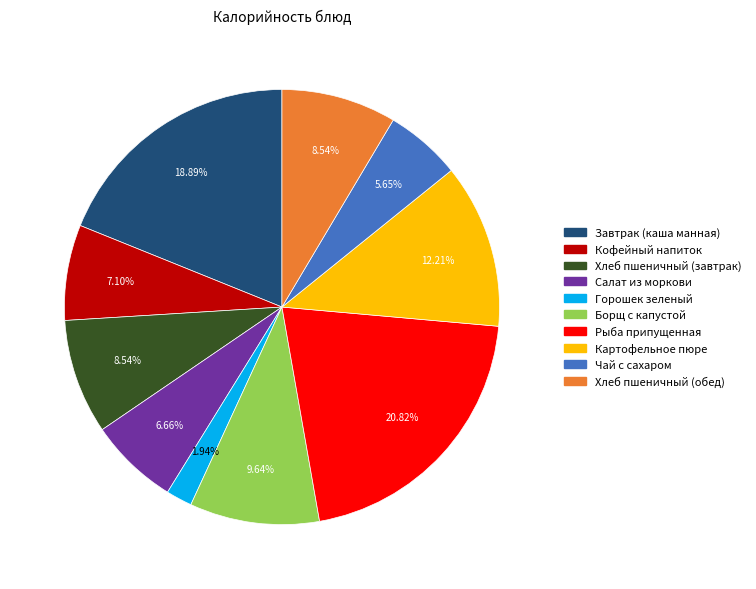

Do Горошек зеленый and Чай с сахаром together represent more than half of the pie?

No